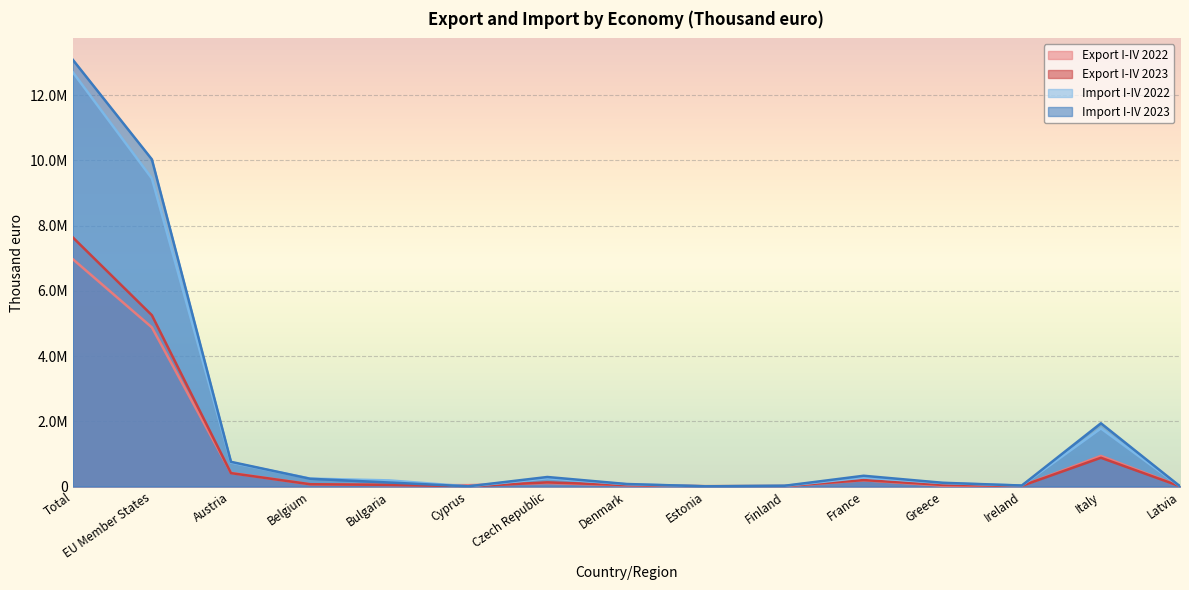

In Export I-IV 2023, how many points are higher than both neighbors (excluding endpoints)?

3